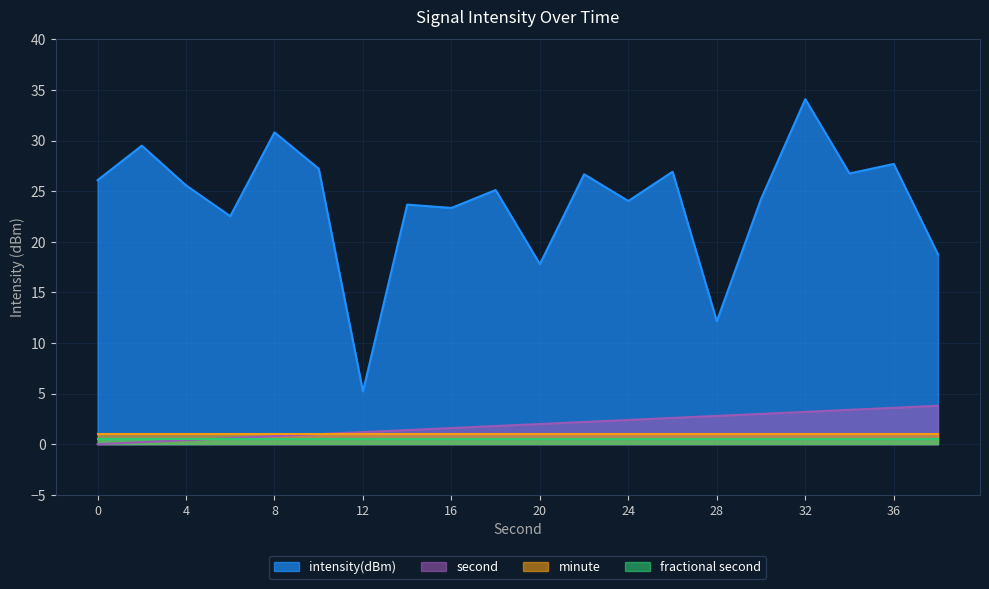

True or false: minute and intensity(dBm) cross at least once.

False